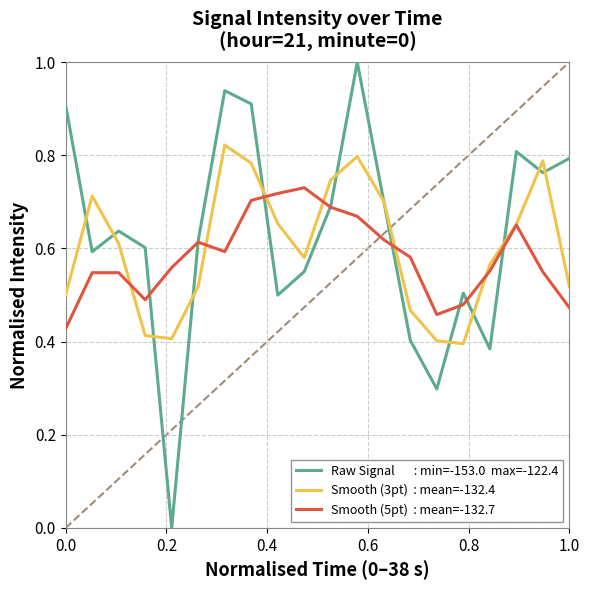

Is this an area chart (filled region under the line)?

No